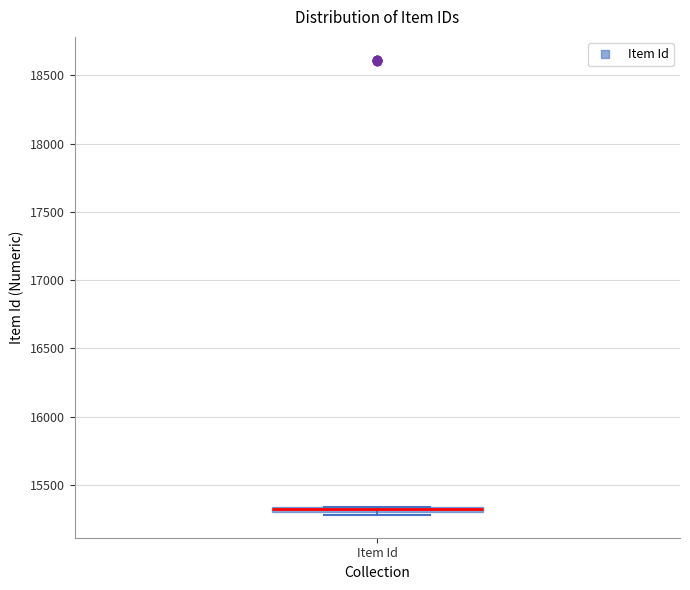

Where is the lower edge of the box for Item Id on the y-axis? The values are not printed on the chart, so give them approximately, as read against the axis.

15300